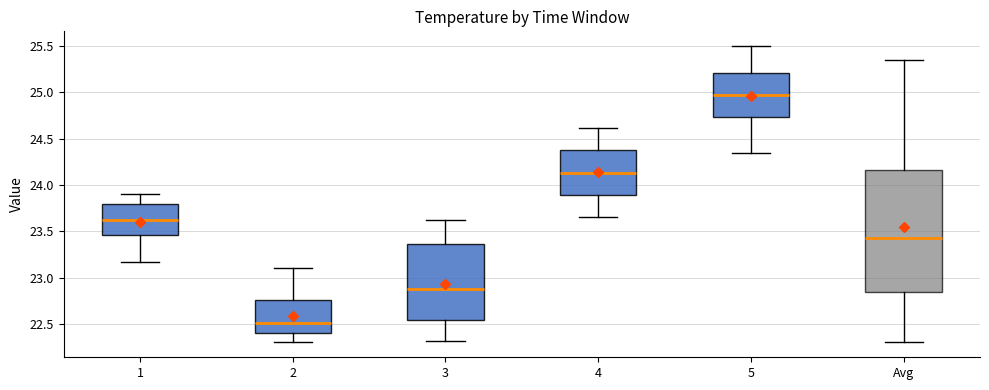

Which box has the highest median line?

5